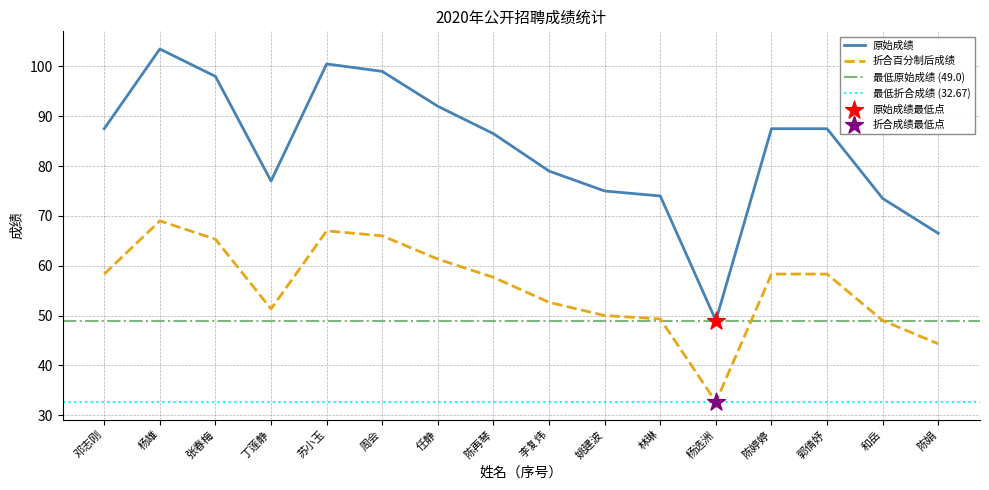

Which series contains the highest Y value?

原始成绩